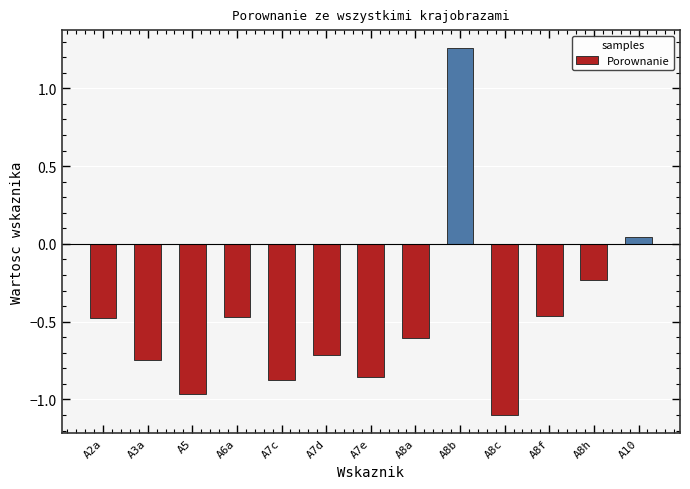

The chart shows a value of -0.4 at A7e. True or false?

False